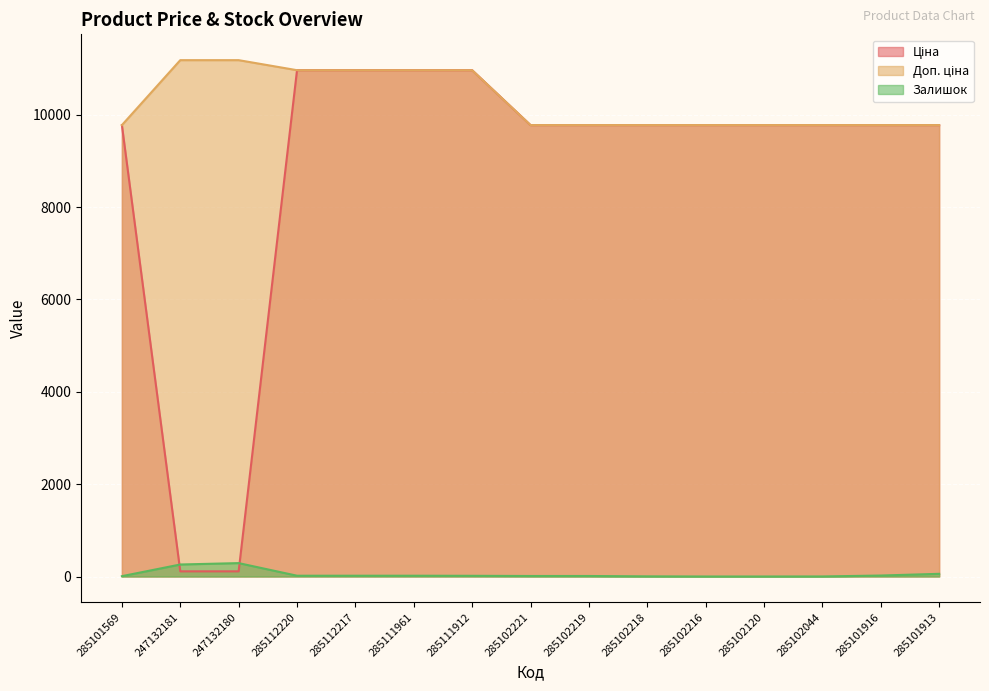

What is the label of the 2nd point from the right?

285101916